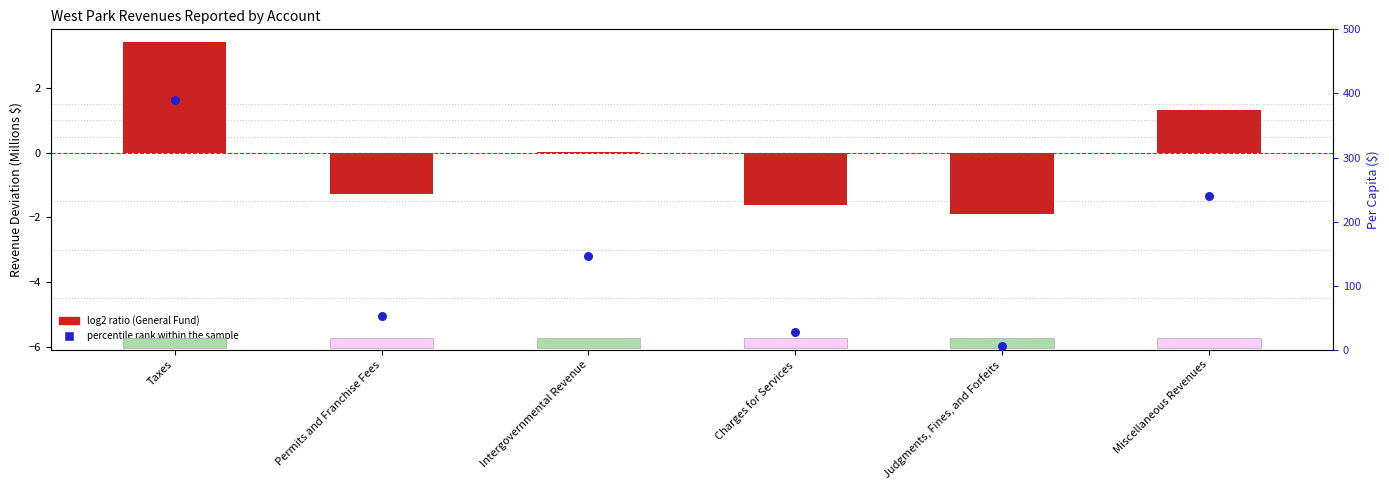

Which series contains the highest Y value?

percentile rank within the sample